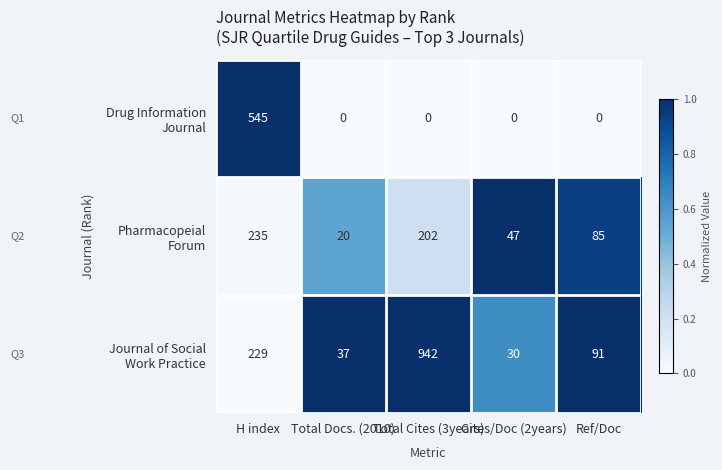

What is the spread (max minus min) of values at Cites/Doc (2years)?

47